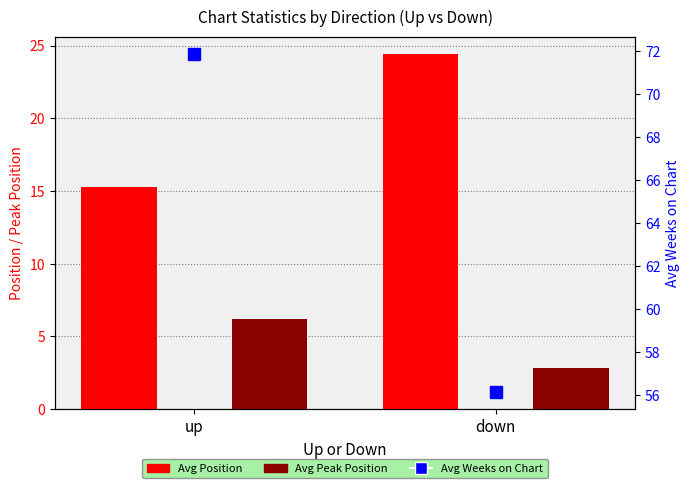

What is the value of the Avg Position bar at the 2nd from the left?

24.4